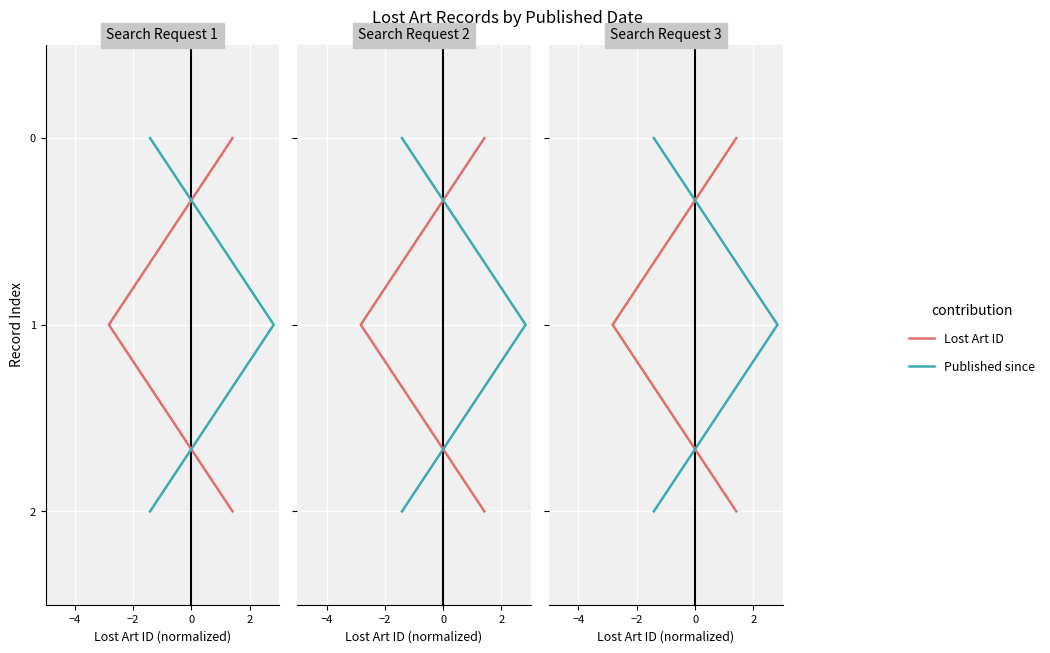

Does the chart display data point markers on the line(s)?

No